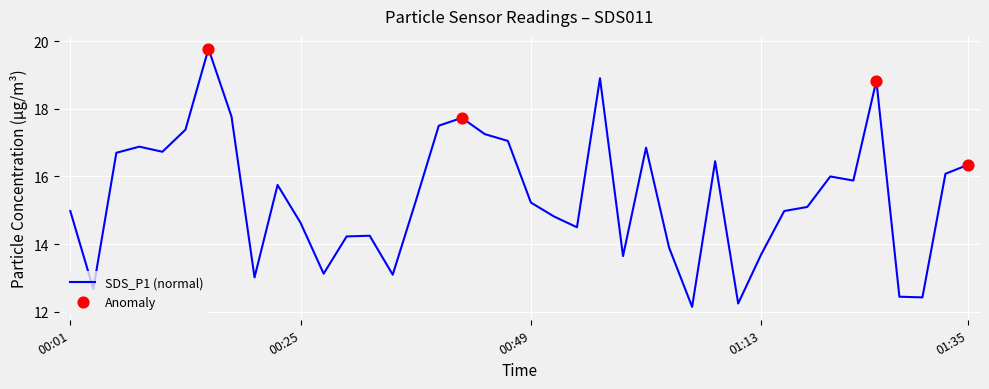

What is the maximum value shown in the chart?

19.8